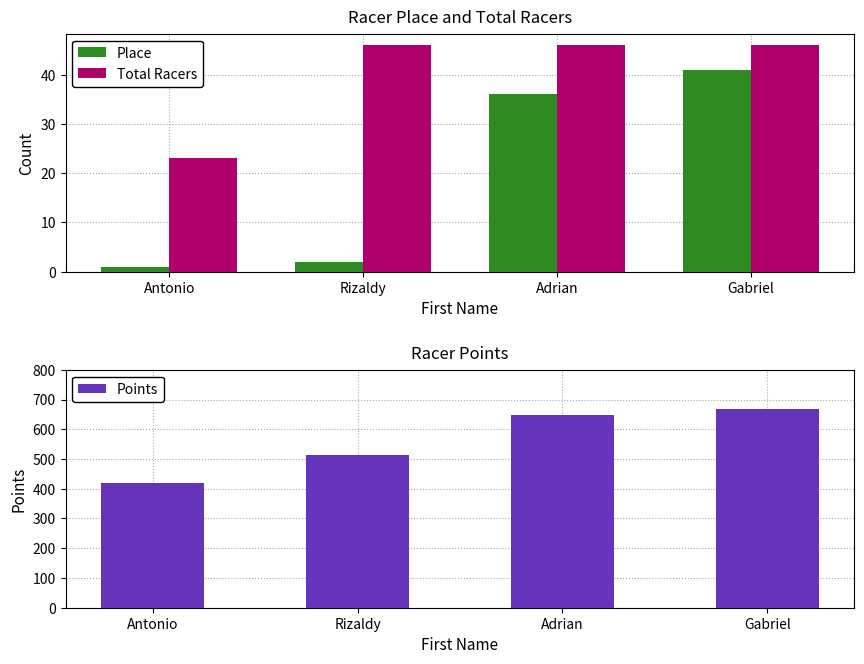

Which has a higher value, Gabriel or Rizaldy?

Gabriel